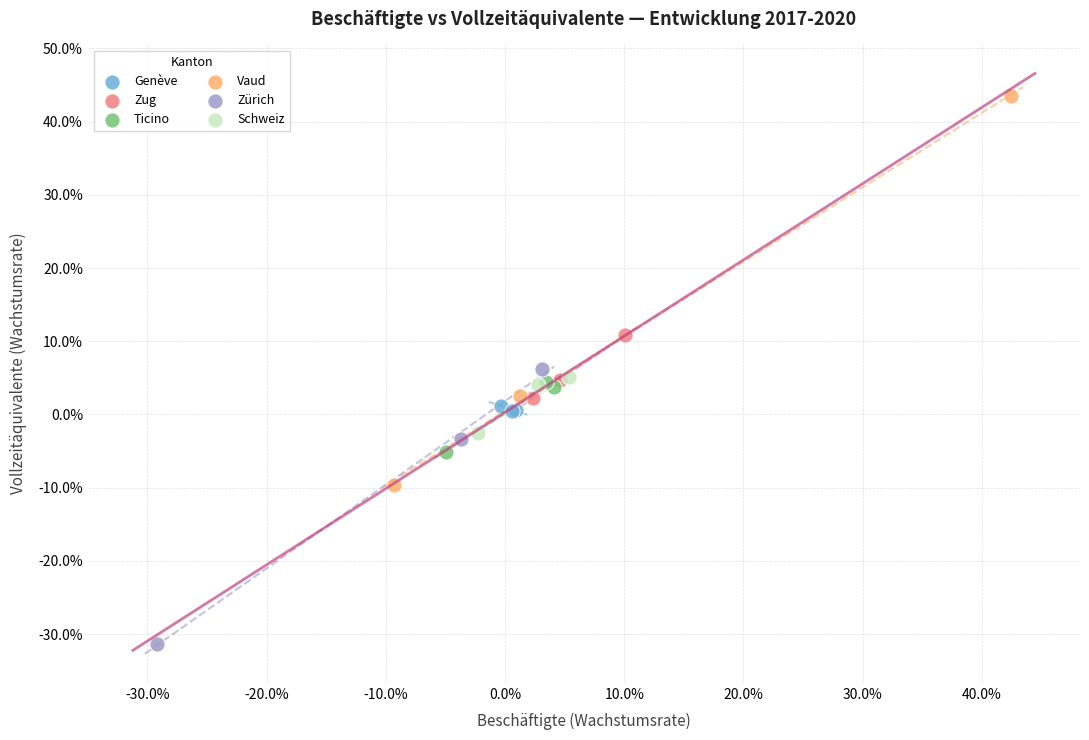

Which series contains the highest Y value?

Vaud